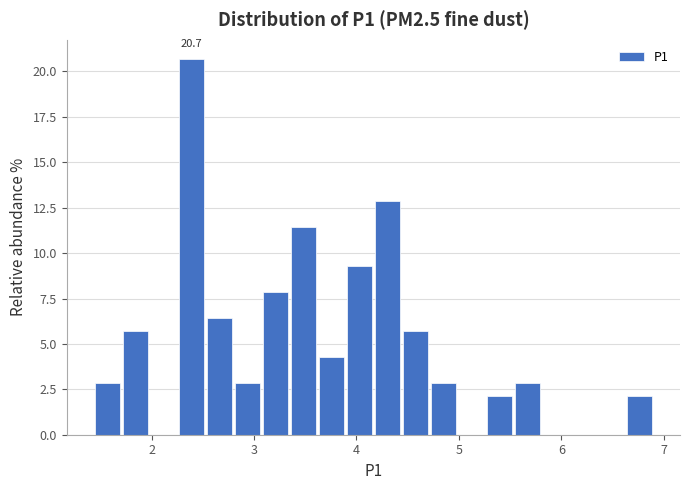

Around what value on the x-axis is the tallest bar? Give the approximate position of its centre, as read against the axis.

2.4